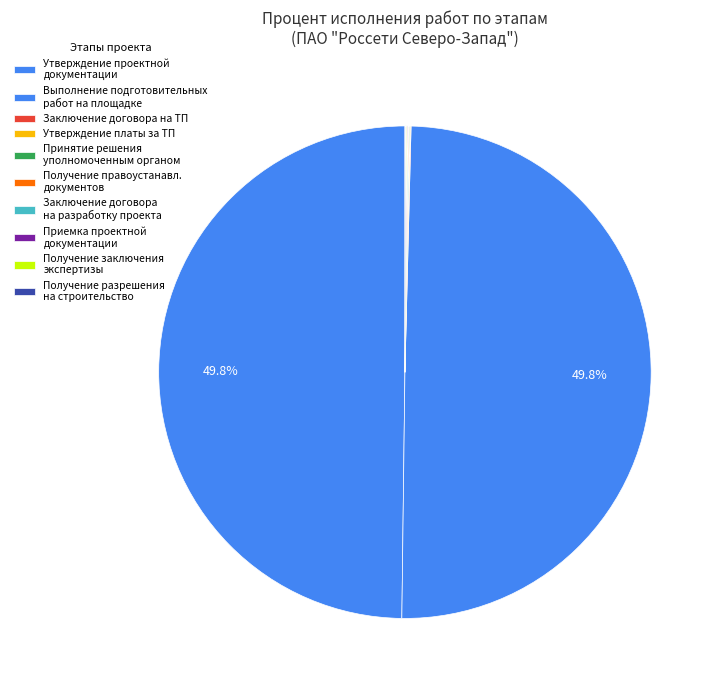

Which category has the biggest portion of the pie?

Утверждение проектной документации